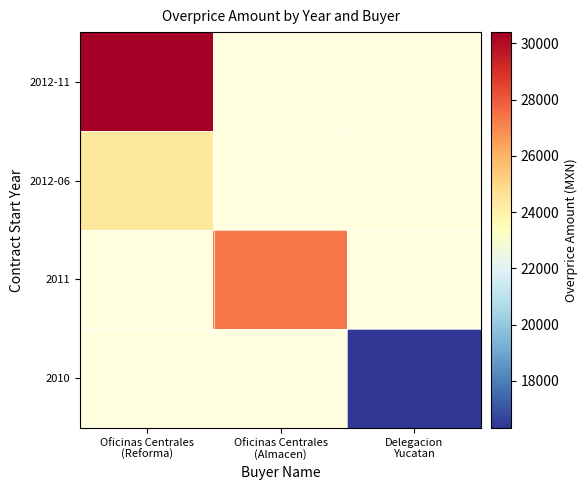

At Delegacion Yucatan, list the series in order from smallest to largest.

2010, 2011, 2012-06, 2012-11